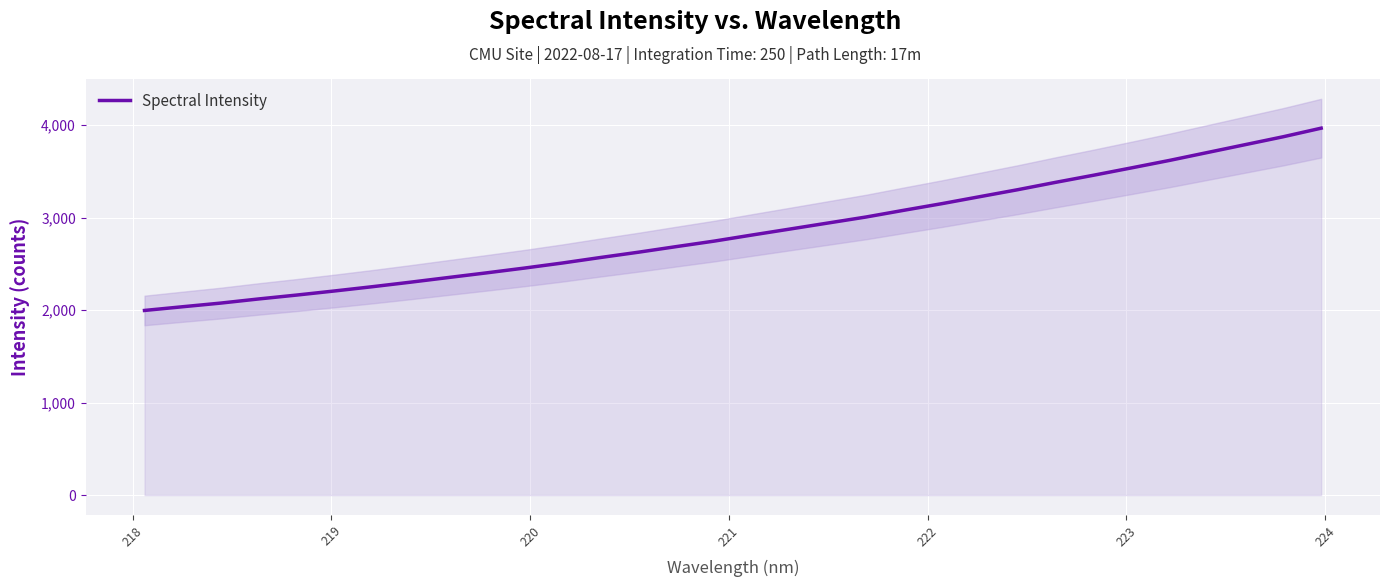

True or false: the data has more than 2 interior local peaks.

False